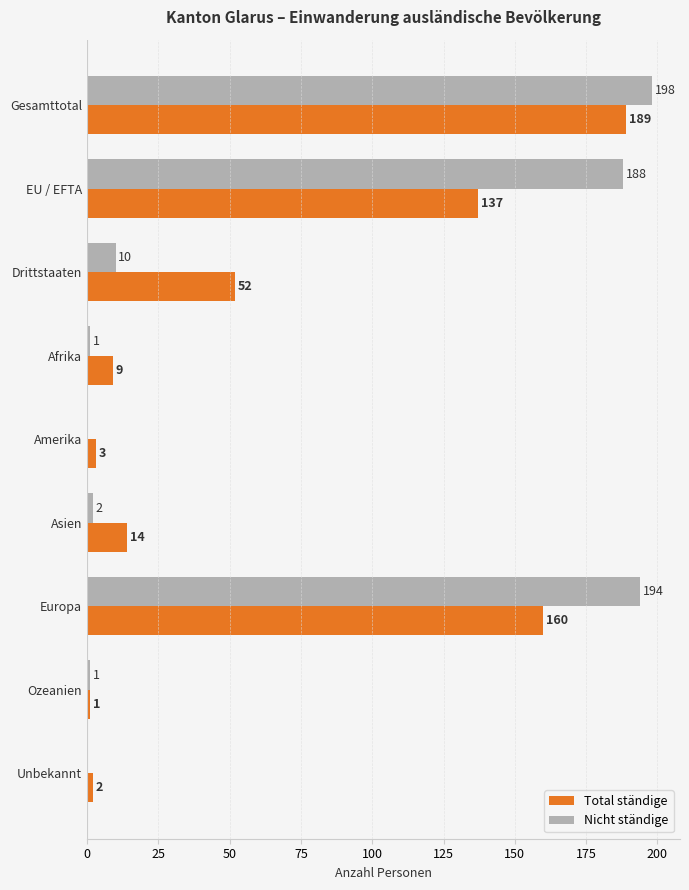

The value of Total ständige at Gesamttotal is 189. True or false?

True